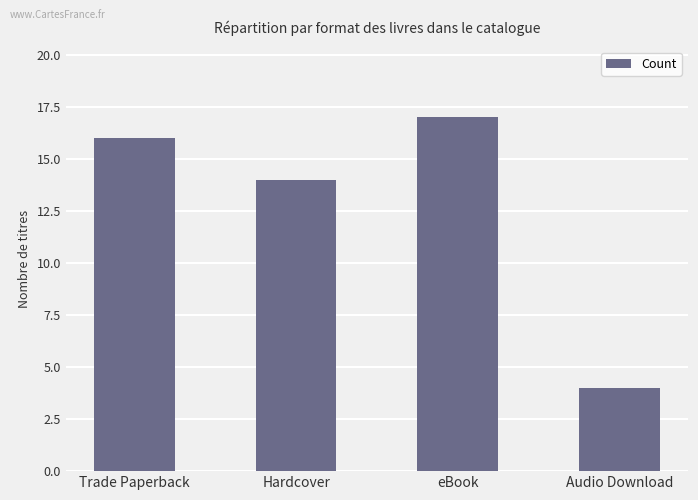

True or false: the data shows 16 at Trade Paperback.

True